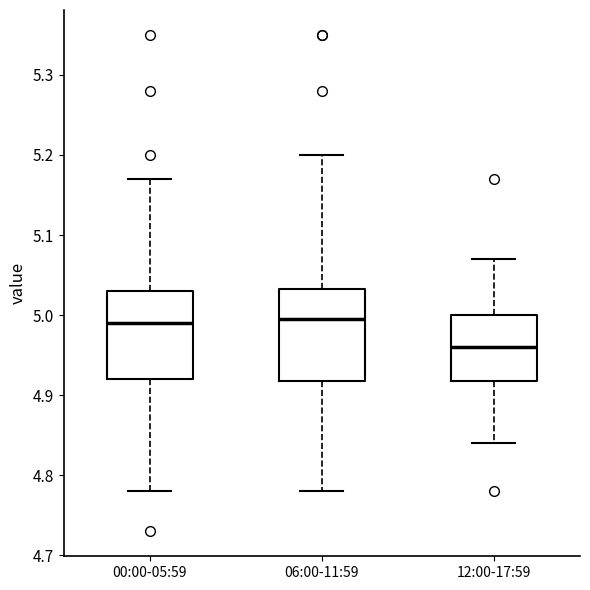

Where is the upper edge of the box for 12:00-17:59 on the y-axis? The values are not printed on the chart, so give them approximately, as read against the axis.

5.00